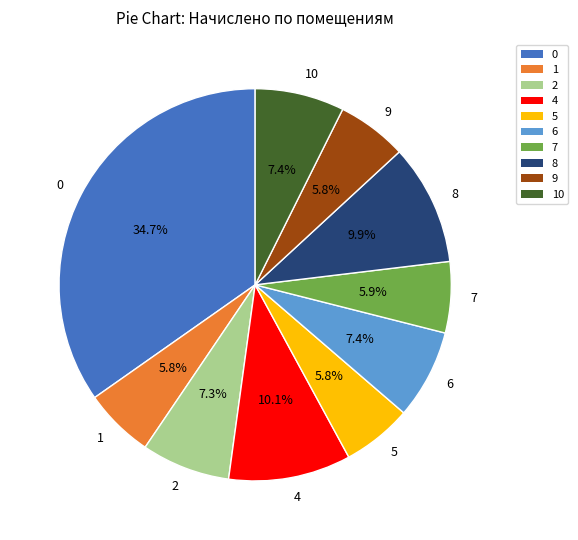

Between 7 and 4, which is larger?

4